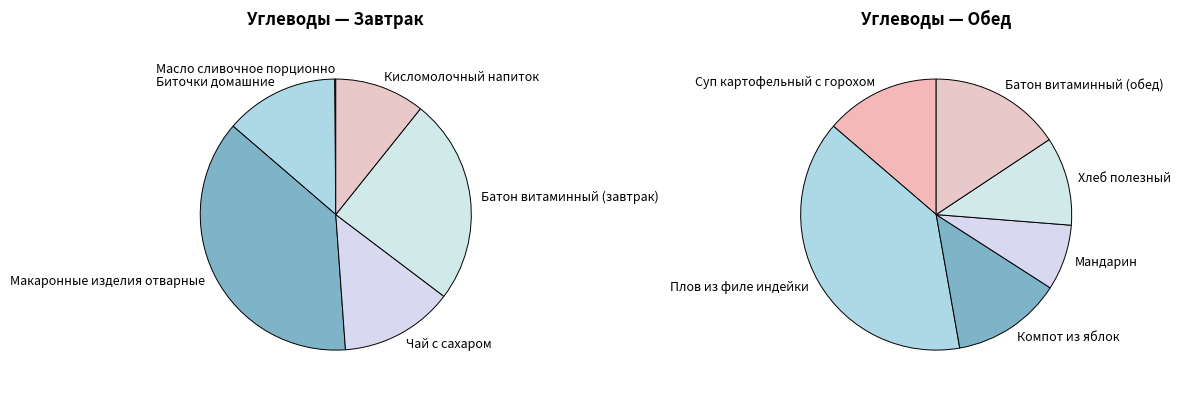

What is the spread (max minus min) of values at Завтрак?

14.4